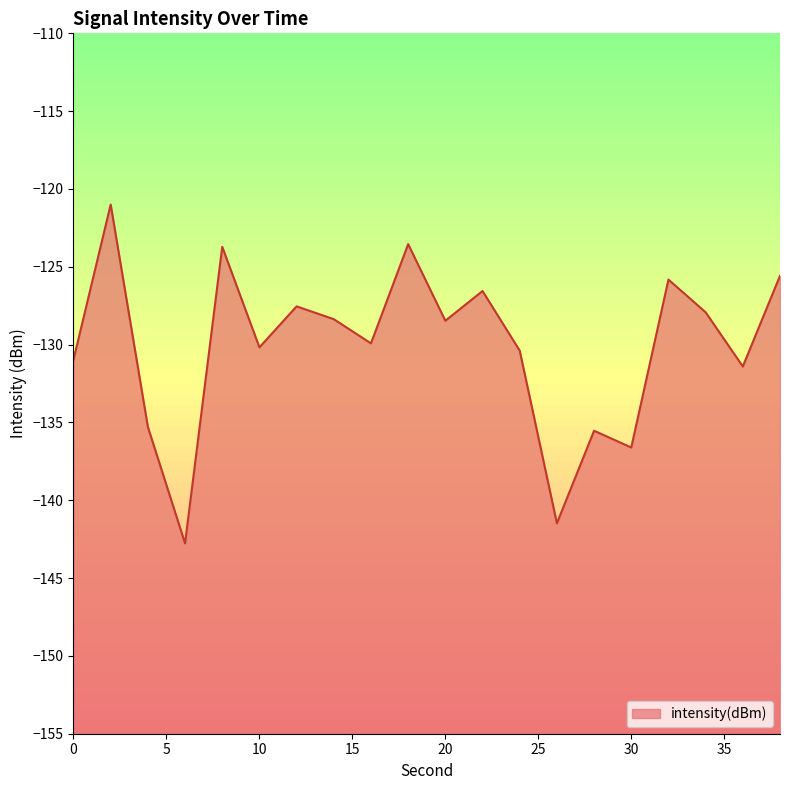

At which category does the chart reach its minimum across all series?

6